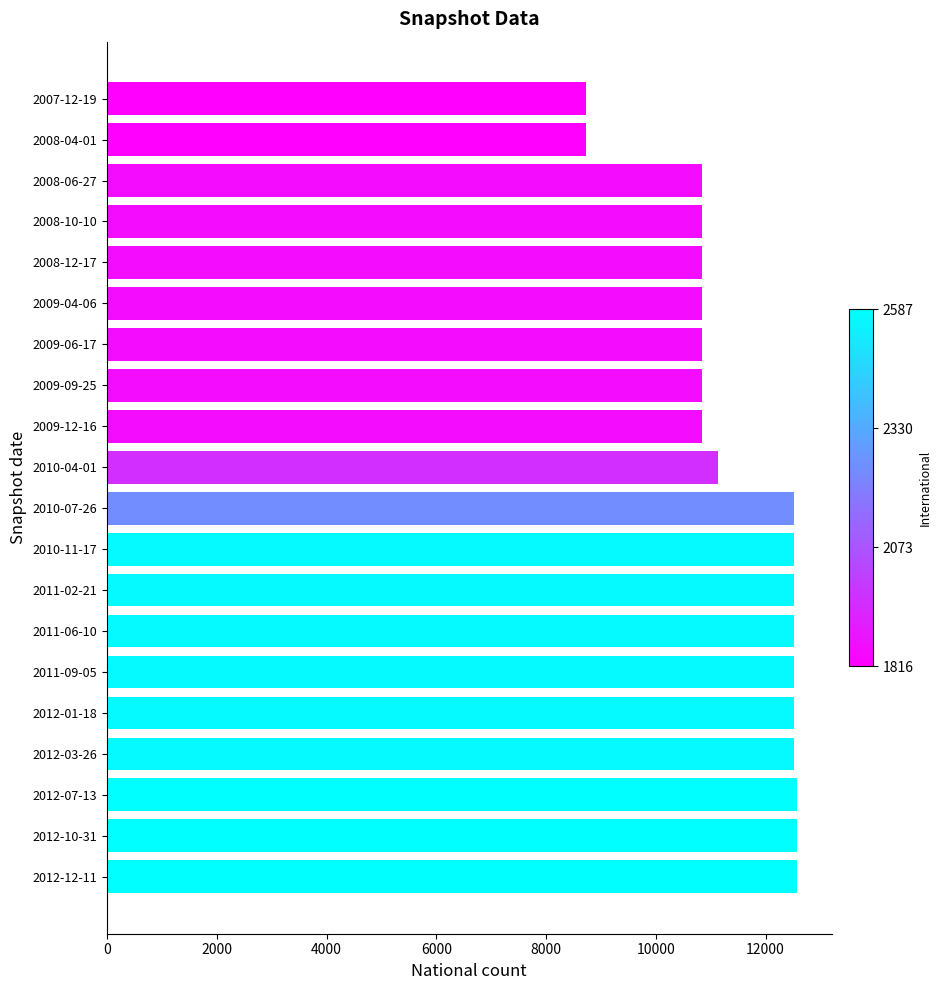

The value at 2009-09-25 is 10844. True or false?

True